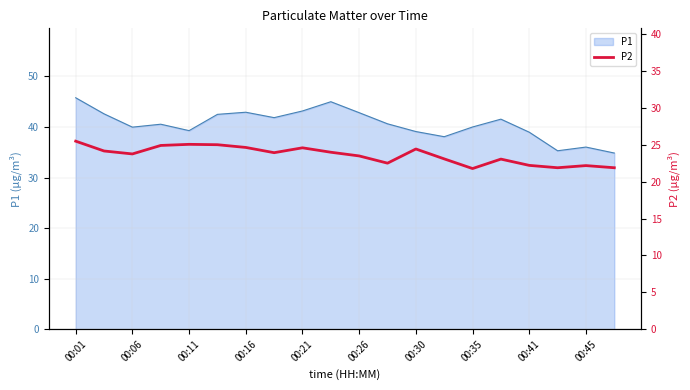

Is it true that P1 equals 42.9 at 00:16?

True